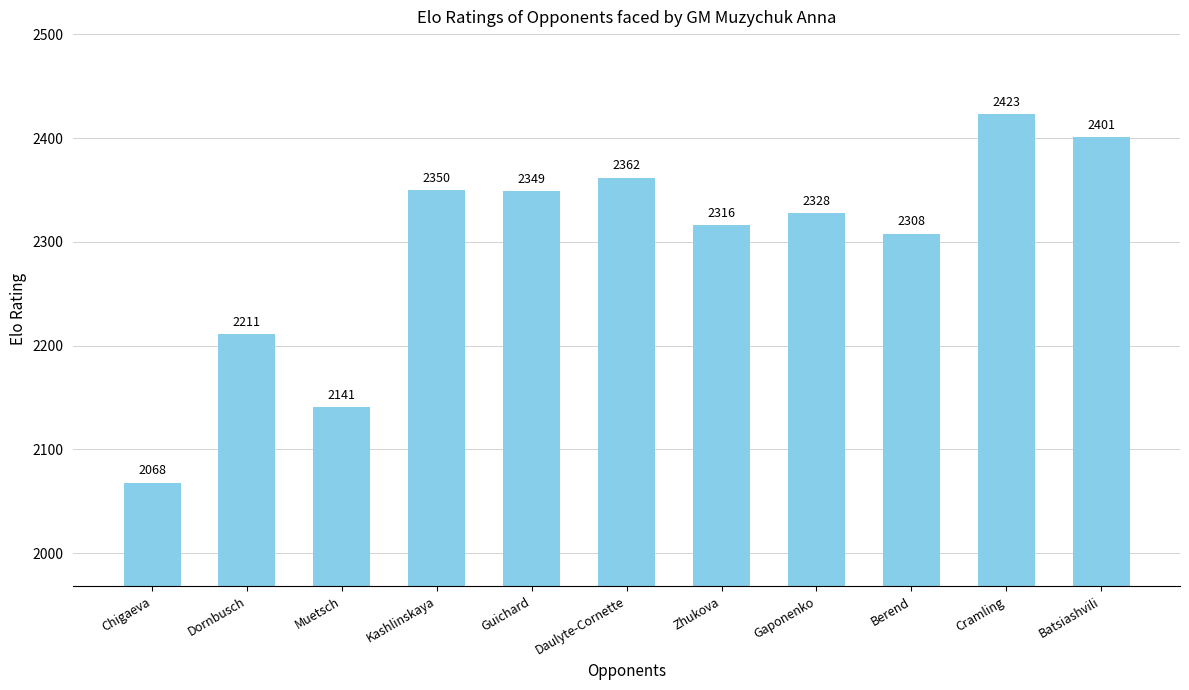

What is the average value?

2296